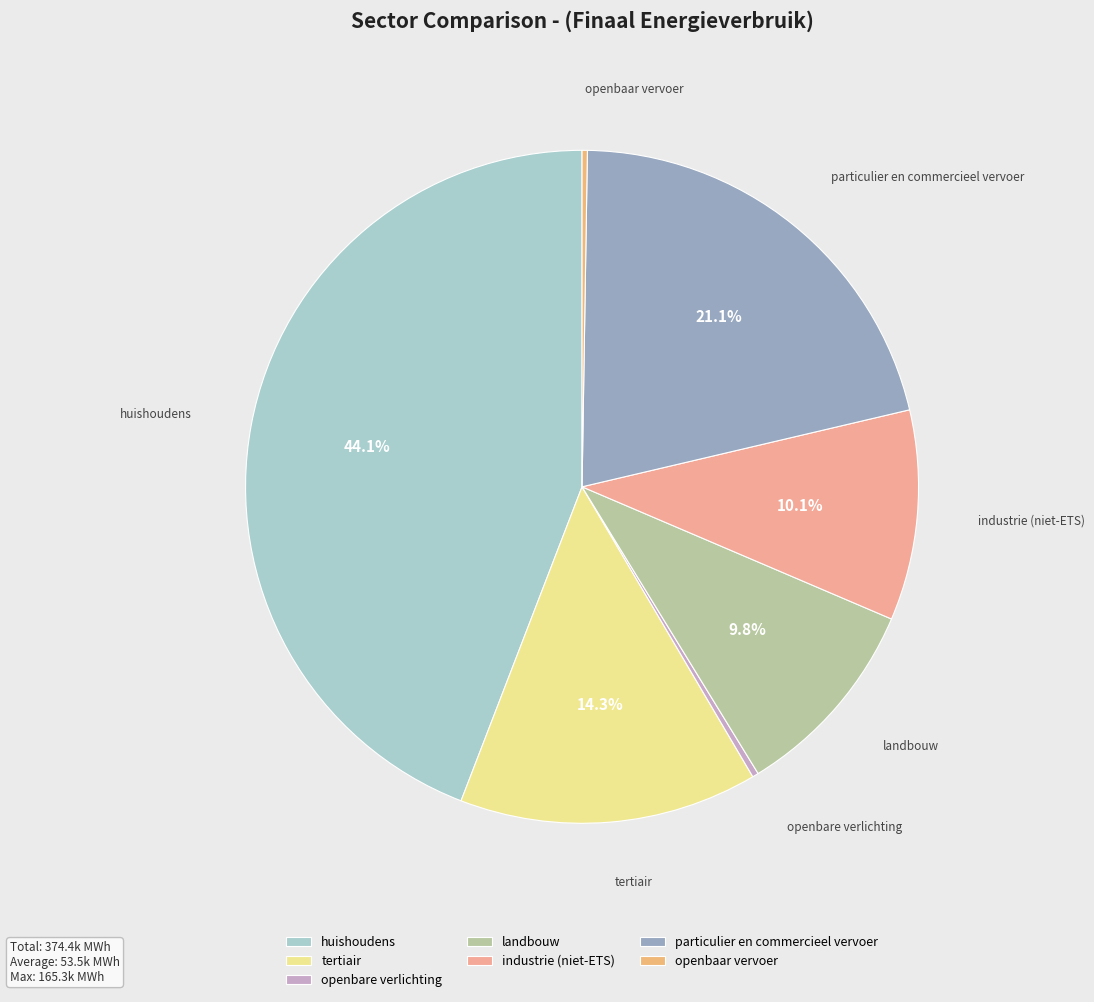

What percentage is the particulier en commercieel vervoer slice, to the nearest percent?

21%